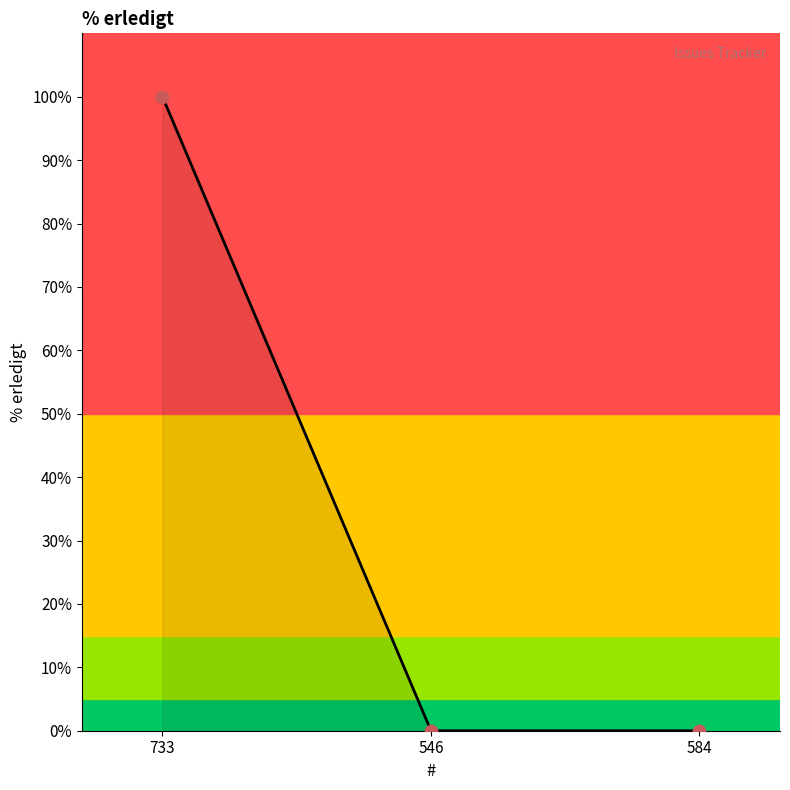

Which has a higher value, 733 or 584?

733